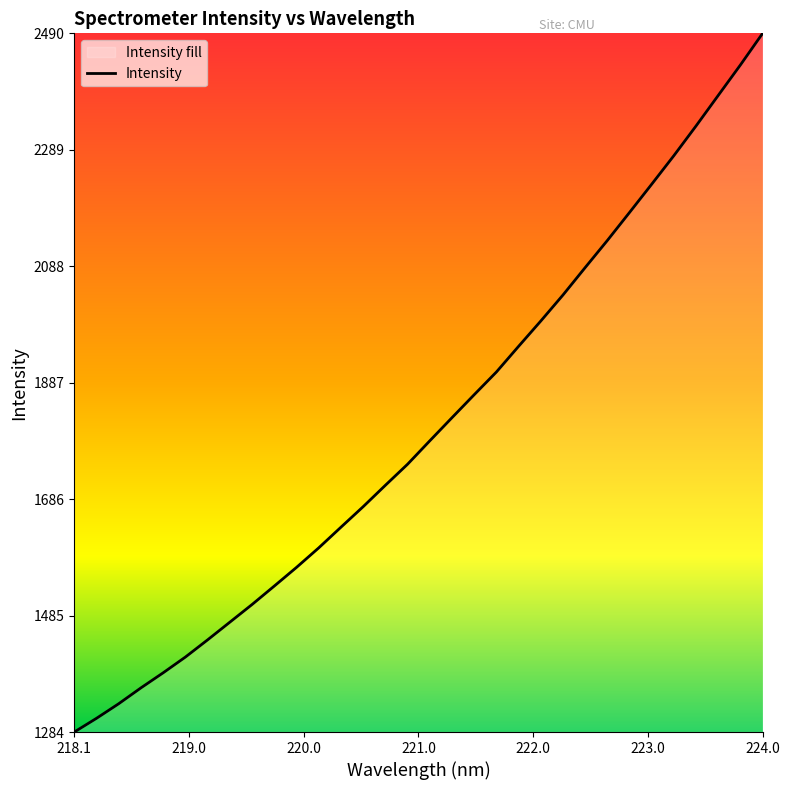

What is the difference between the maximum and minimum values?

1205.6